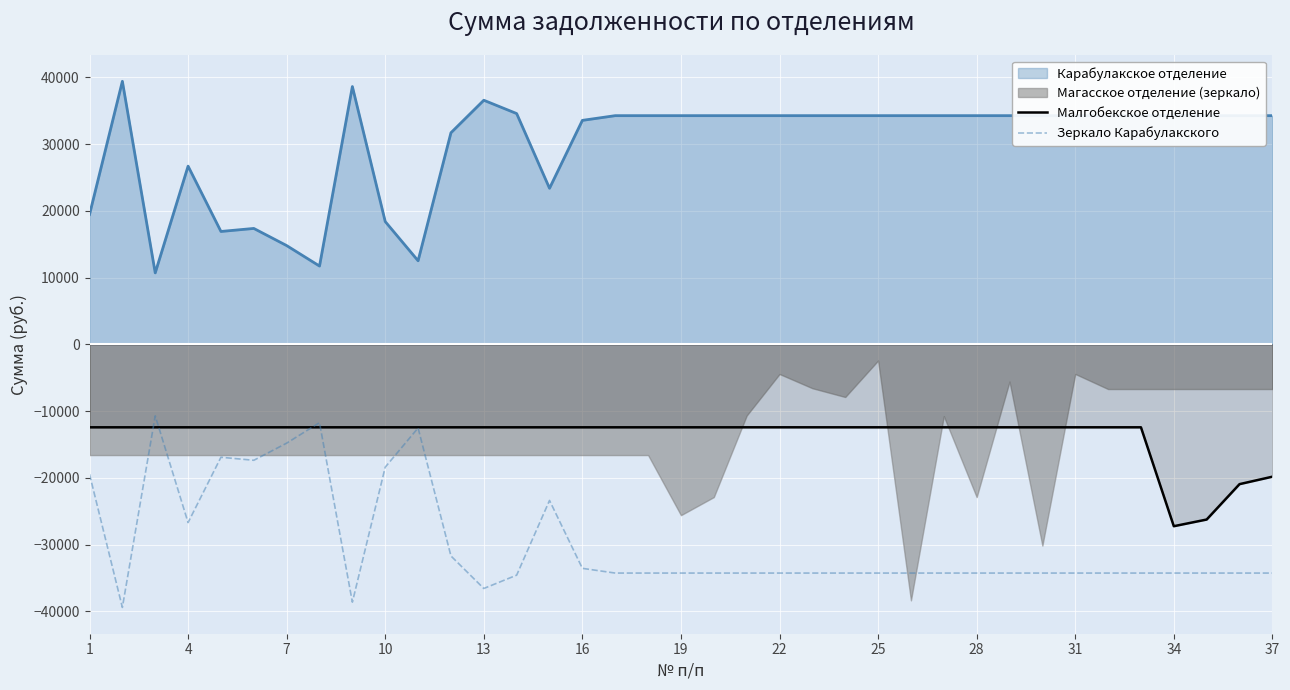

True or false: Зеркало Карабулакского and Малгобекское отделение intersect in this chart.

True